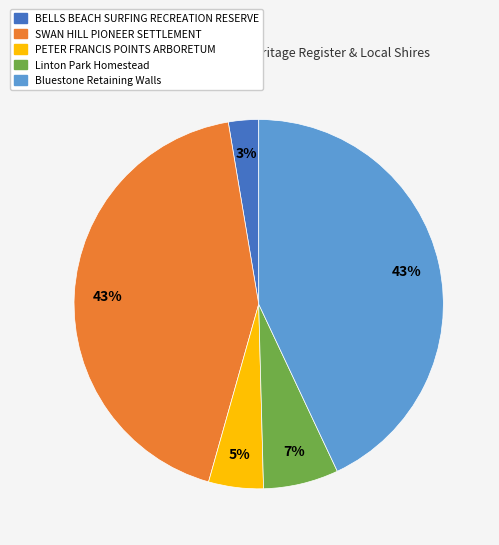

What percentage is the Linton Park Homestead slice, to the nearest percent?

7%